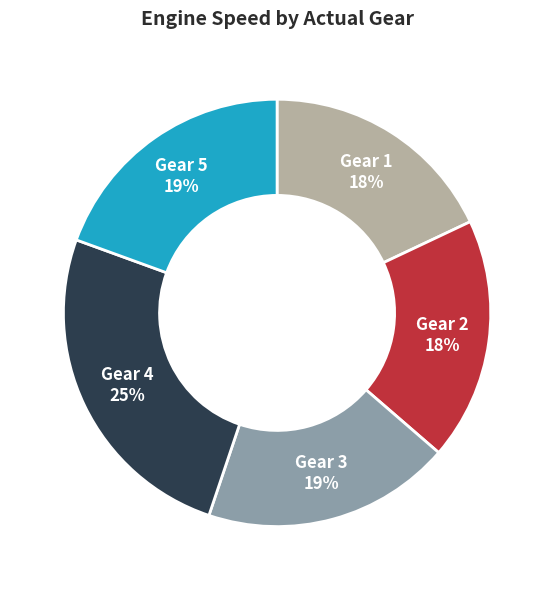

Do Gear 1 and Gear 3 together represent more than half of the pie?

No